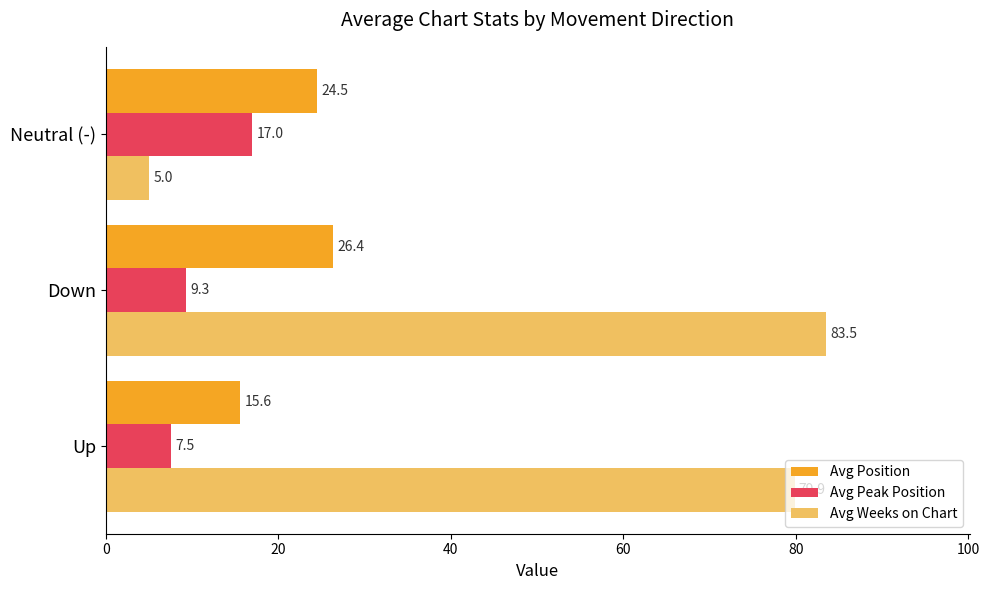

What is the maximum value shown in the chart?

83.5